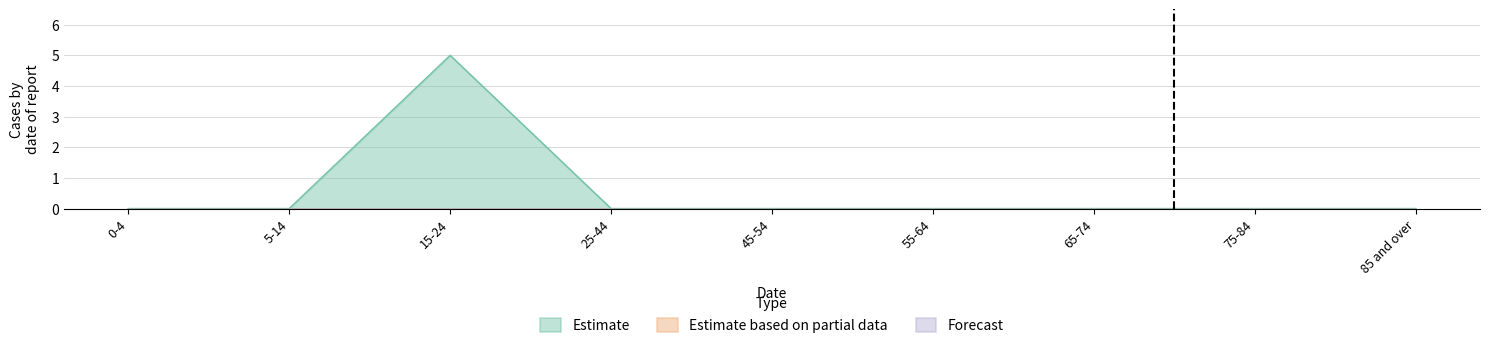

Does the chart display data point markers on the line(s)?

No